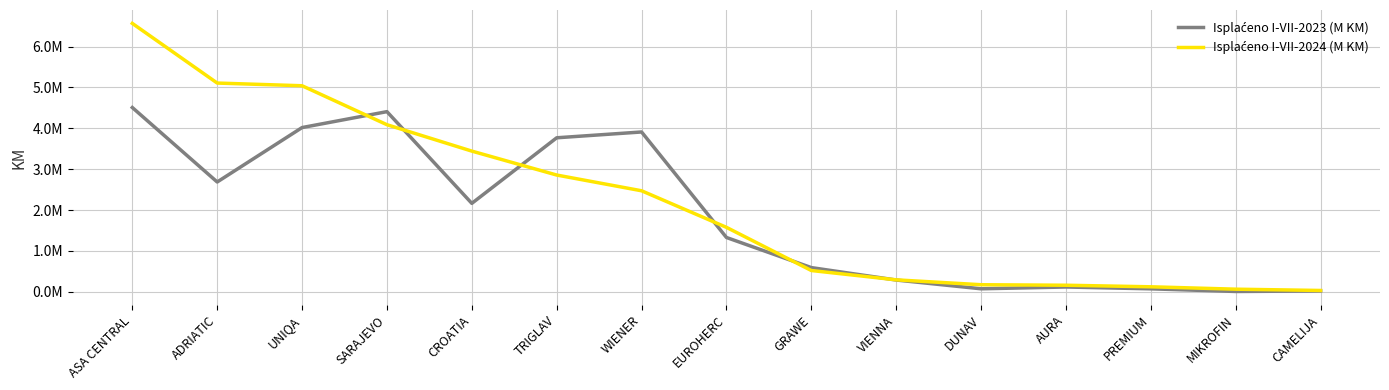

What is the label of the 4th point from the right?

AURA